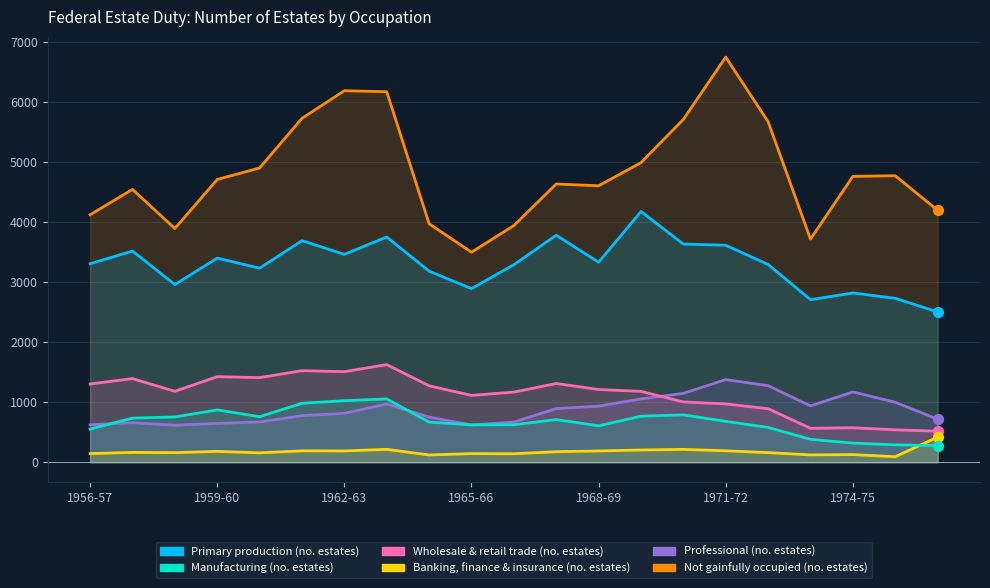

Which series reaches the maximum Y coordinate?

Not gainfully occupied (no. estates)